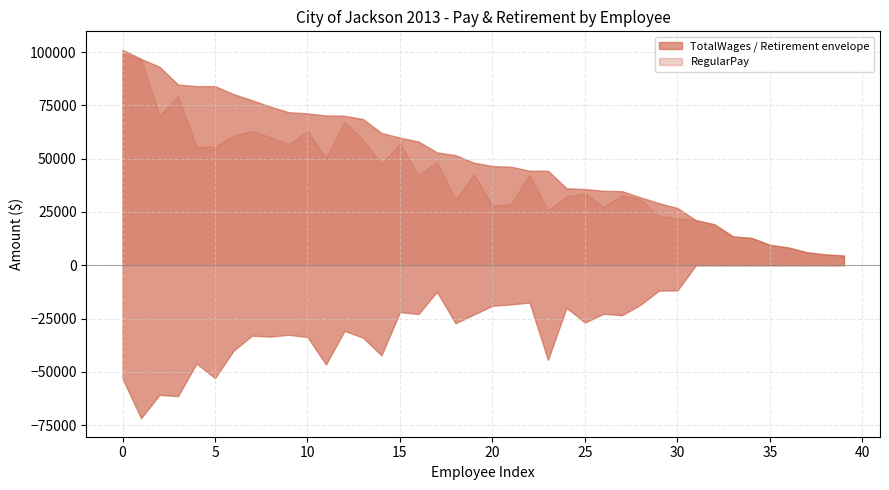

Reading right to left, transcribe all the data shown in this chart.

RegularPay: 39=4575	38=5100	37=6096	36=8341	35=9600	34=12847	33=13563	32=19222	31=21150	30=22120	29=23239	28=30829	27=32976	26=27231	25=33867	24=32243	23=25680	22=42465	21=28776	20=27912	19=42691	18=30685	17=48360	16=42204	15=56988	14=47724	13=58728	12=67320	11=50388	10=63000	9=56820	8=60036	7=62987	6=60864	5=55572	4=55572	3=79427	2=70164	1=96790	0=99282
TotalWages: 39=4575	38=5100	37=6096	36=8341	35=9600	34=12847	33=13563	32=19222	31=21150	30=26854	29=29156	28=31847	27=34776	26=34935	25=35738	24=36143	23=44339	22=44346	21=46212	20=46540	19=48116	18=51628	17=52963	16=58063	15=59848	14=62066	13=68569	12=70120	11=70265	10=71241	9=71762	8=74397	7=77439	6=80274	5=84032	4=84033	3=84785	2=93114	1=96790	0=101082
TotalRetirementAndHealthContribution: 39=0	38=0	37=0	36=0	35=0	34=0	33=0	32=0	31=0	30=11773	29=11864	28=18549	27=23427	26=22775	25=26856	24=19939	23=44408	22=17466	21=18353	20=19004	19=23087	18=27220	17=12454	16=22863	15=21941	14=42252	13=33984	12=30762	11=46545	10=33660	9=32617	8=33445	7=33021	6=40124	5=52928	4=46082	3=61408	2=60783	1=71772	0=53138